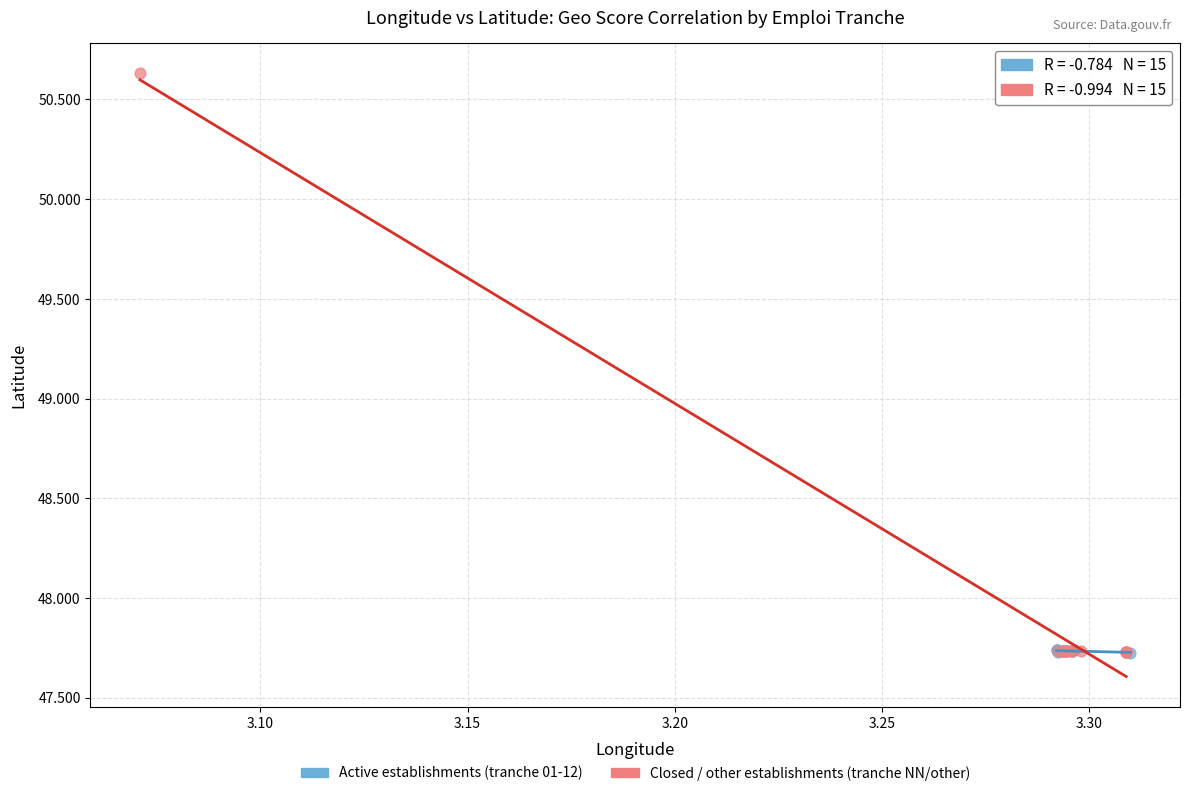

What are all the series names shown in the legend?

Active establishments (tranche 01-12), Closed / other establishments (tranche NN/other)